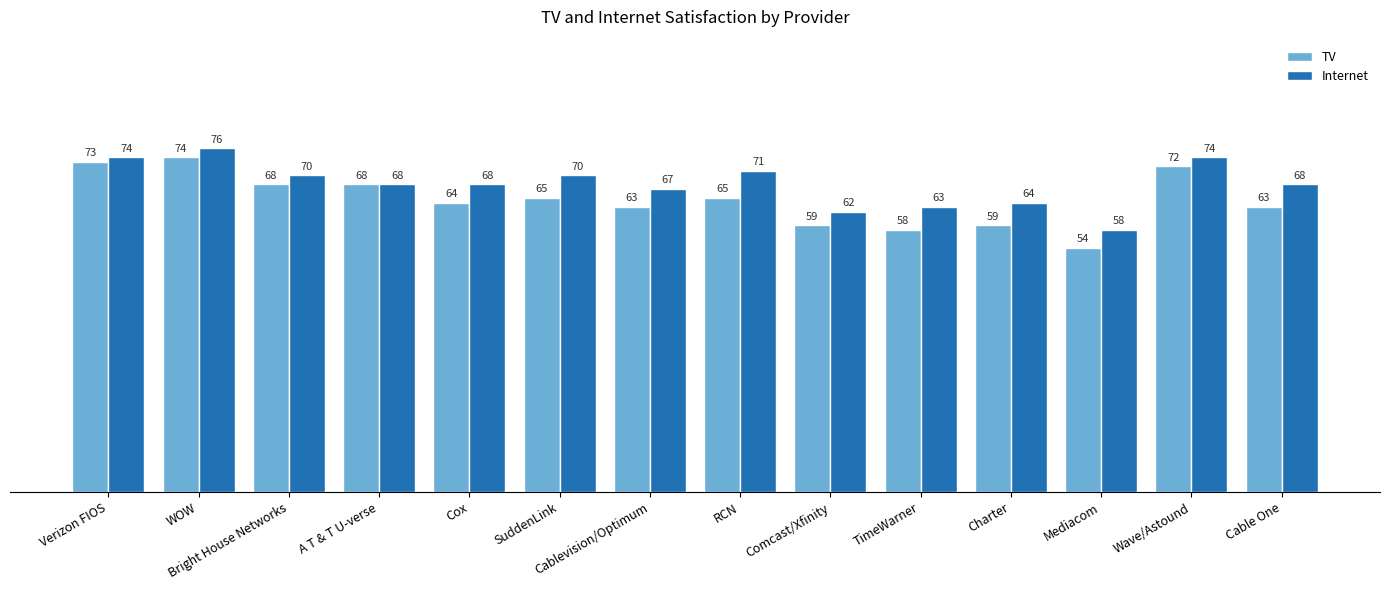

What is the spread (max minus min) of values at RCN?

6